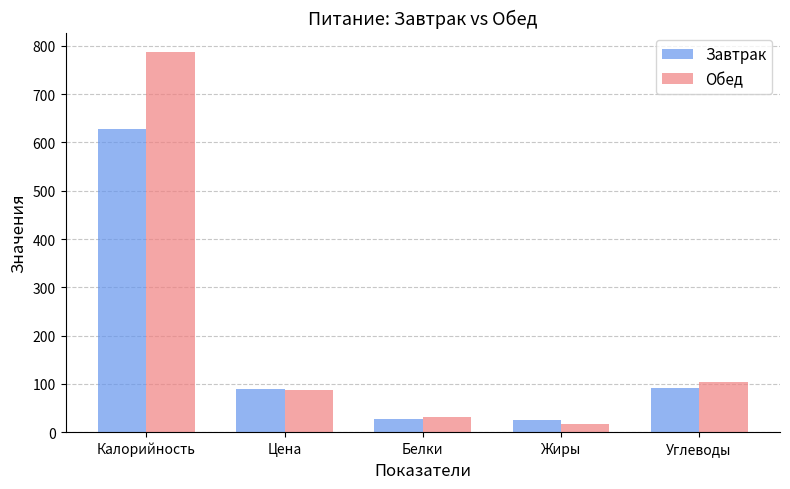

At Калорийность, list the series in order from largest to smallest.

Обед, Завтрак